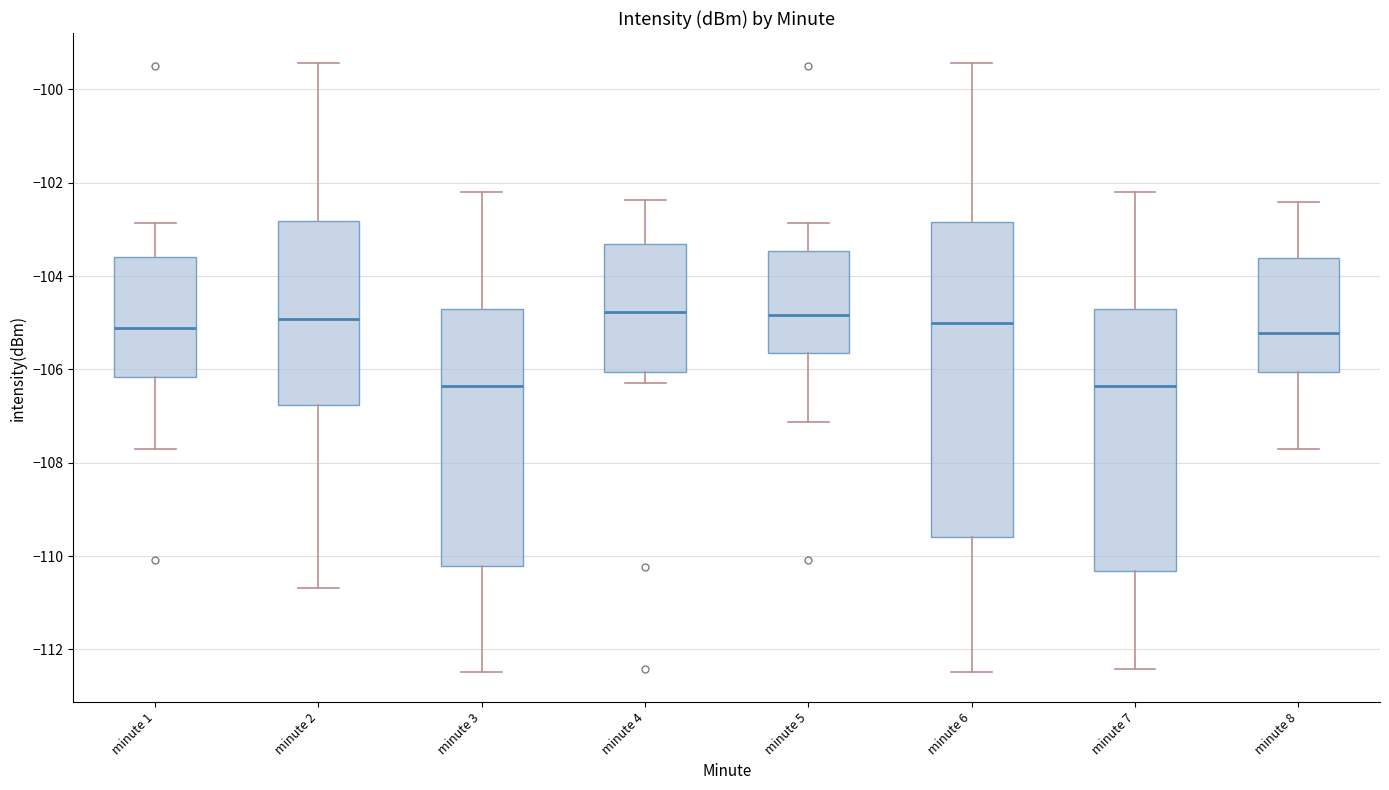

Comparing the boxes themselves (not the whiskers), which one is the tallest?

minute 6